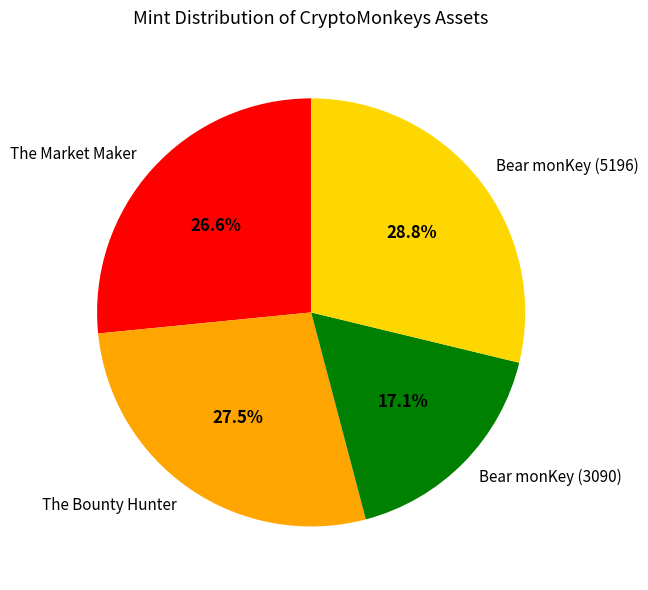

To the nearest percent, what is the combined percentage of Bear monKey (3090) and The Bounty Hunter?

45%